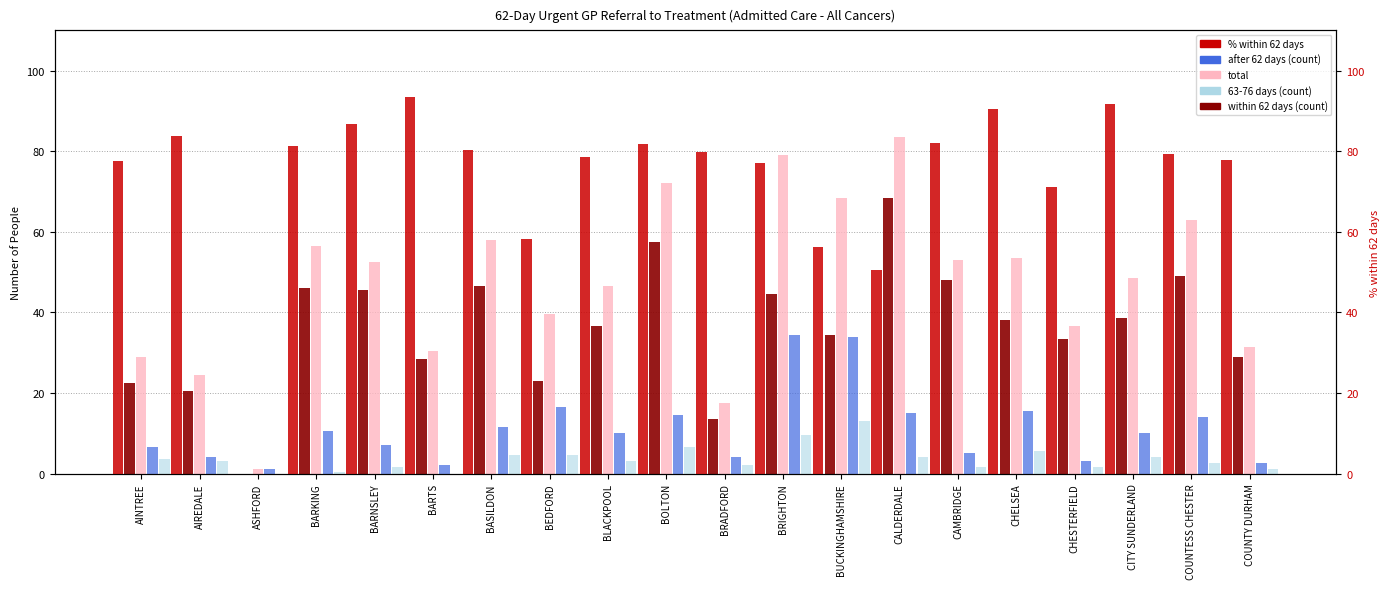

How many data points in total are above 52?

10